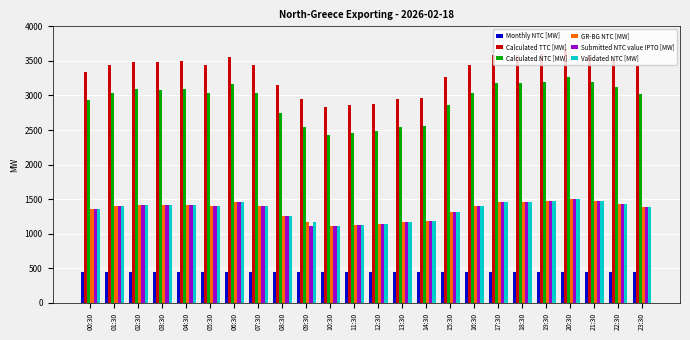

What is the total value across all series at 22:30?

11393